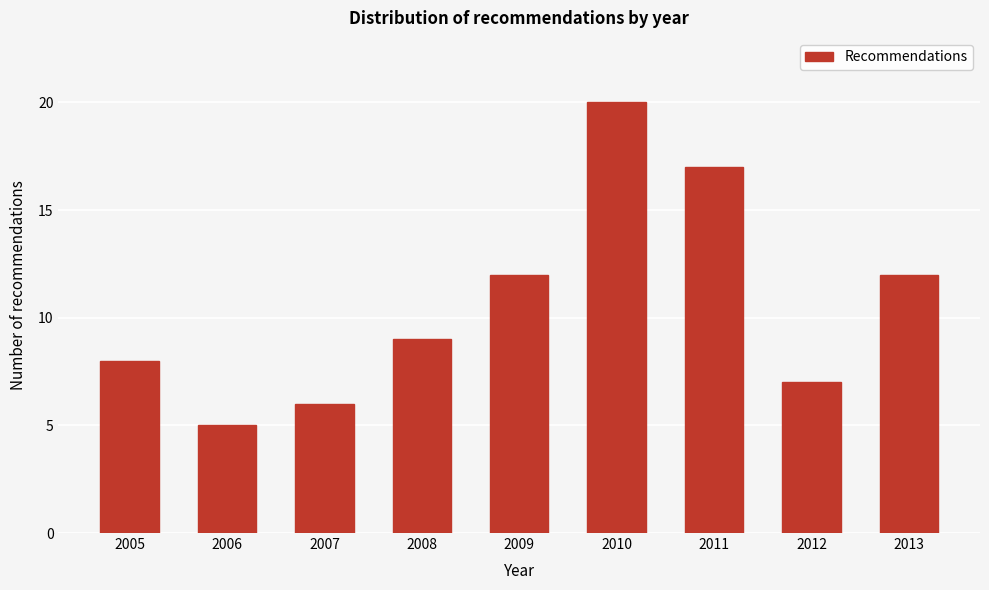

Reading left to right, what are all the values shown in this chart?

2005=8	2006=5	2007=6	2008=9	2009=12	2010=20	2011=17	2012=7	2013=12